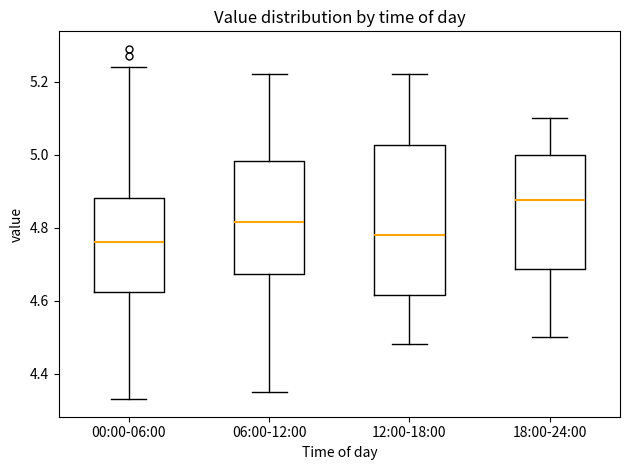

Reading left to right, transcribe this box plot: for each box, give where its median line is, the range the box spans, and where its two whiskers end, as read against the y-axis. The values are not printed on the chart, so give them approximately, as read against the axis.

00:00-06:00: median 4.76, box 4.62 to 4.88, whiskers 4.34 to 5.24
06:00-12:00: median 4.82, box 4.68 to 4.98, whiskers 4.36 to 5.22
12:00-18:00: median 4.78, box 4.62 to 5.02, whiskers 4.48 to 5.22
18:00-24:00: median 4.88, box 4.68 to 5.00, whiskers 4.50 to 5.10